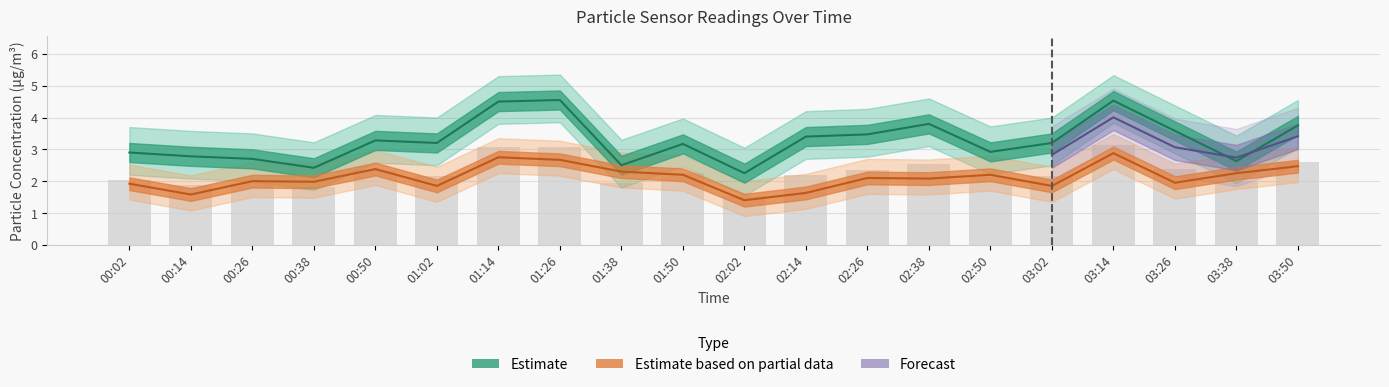

How many data points in SDS_P1 are above 3?

12